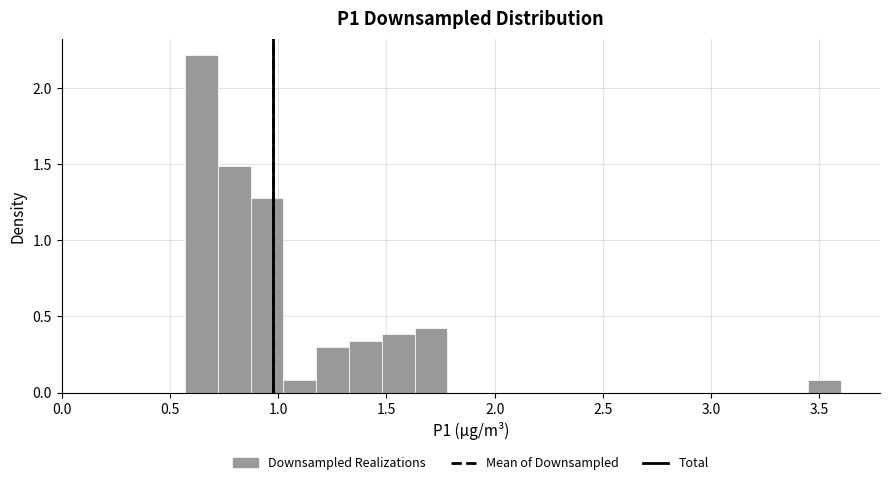

Around what value on the x-axis is the tallest bar? Give the approximate position of its centre, as read against the axis.

0.65